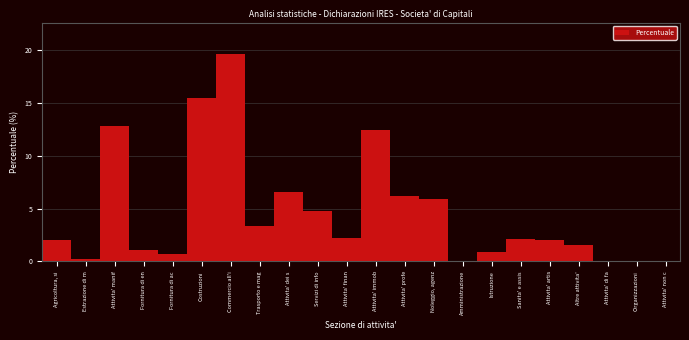

Which category has the highest value across all series?

Commercio all'i